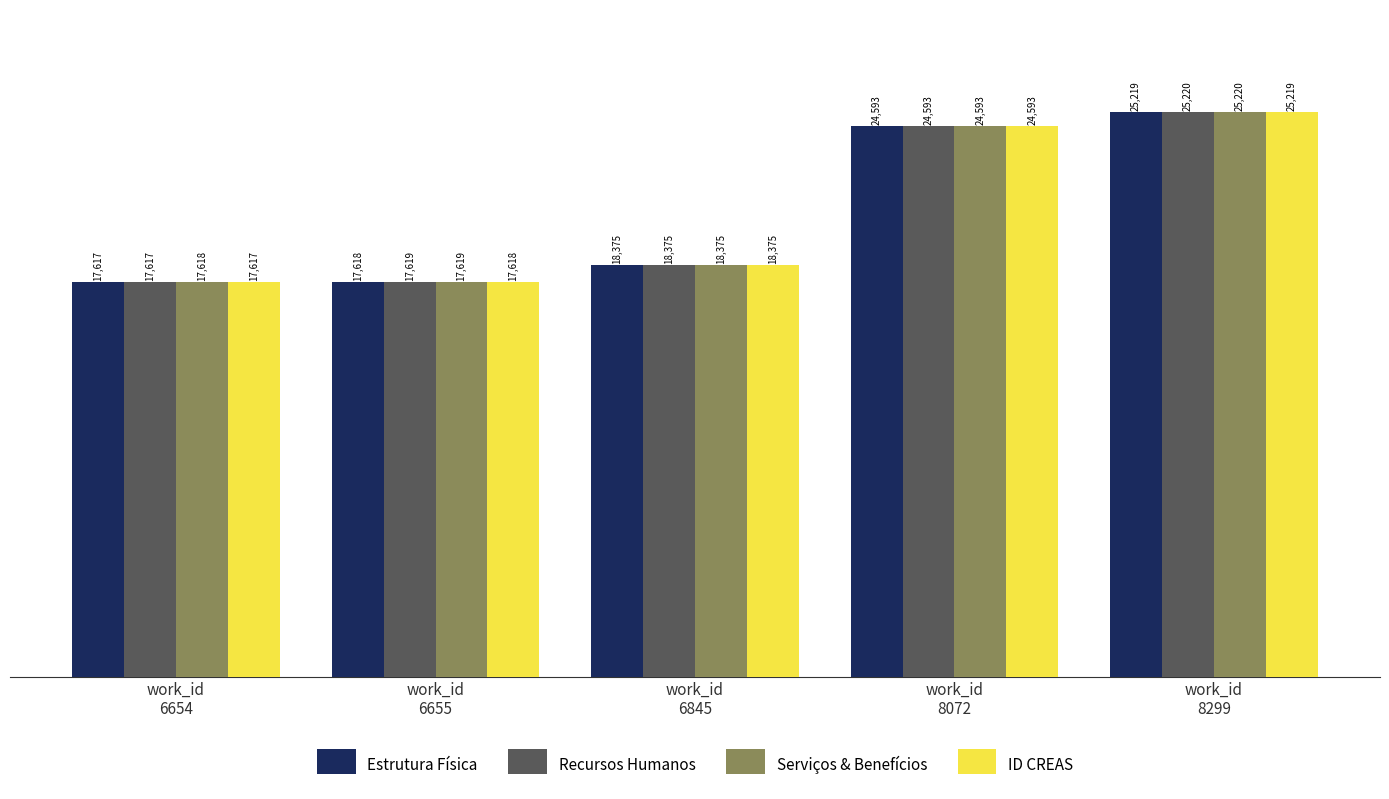

Which series has the largest total across all categories?

Serviços & Benefícios